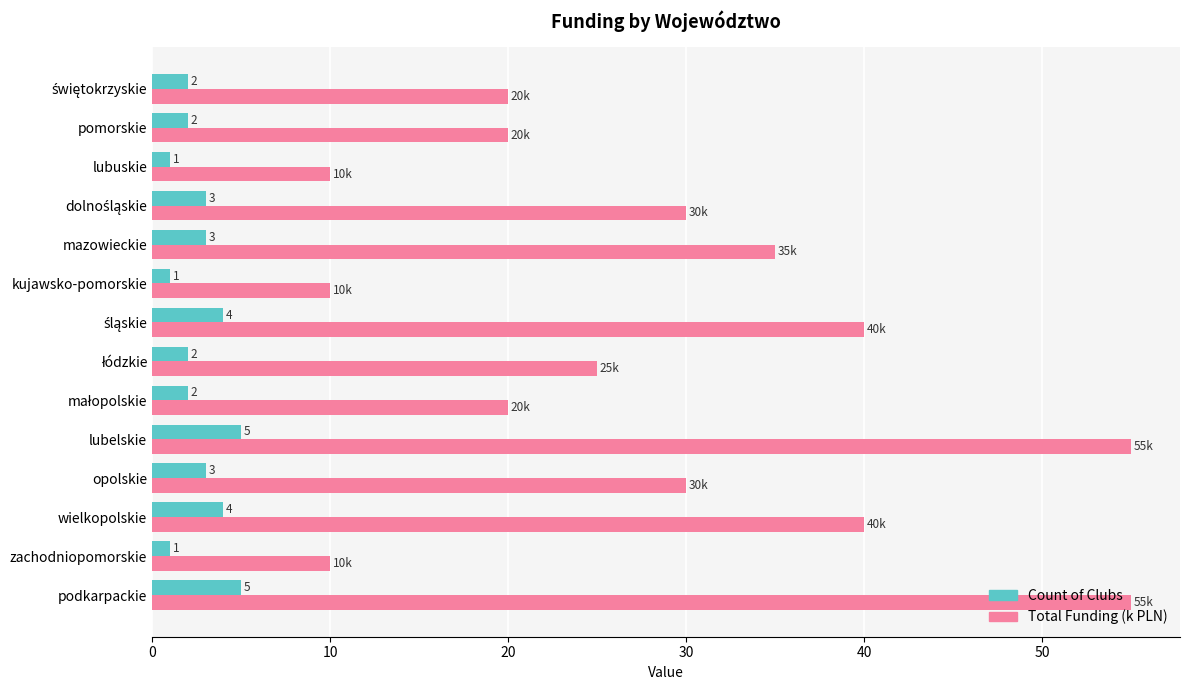

What is the greatest value displayed?

55